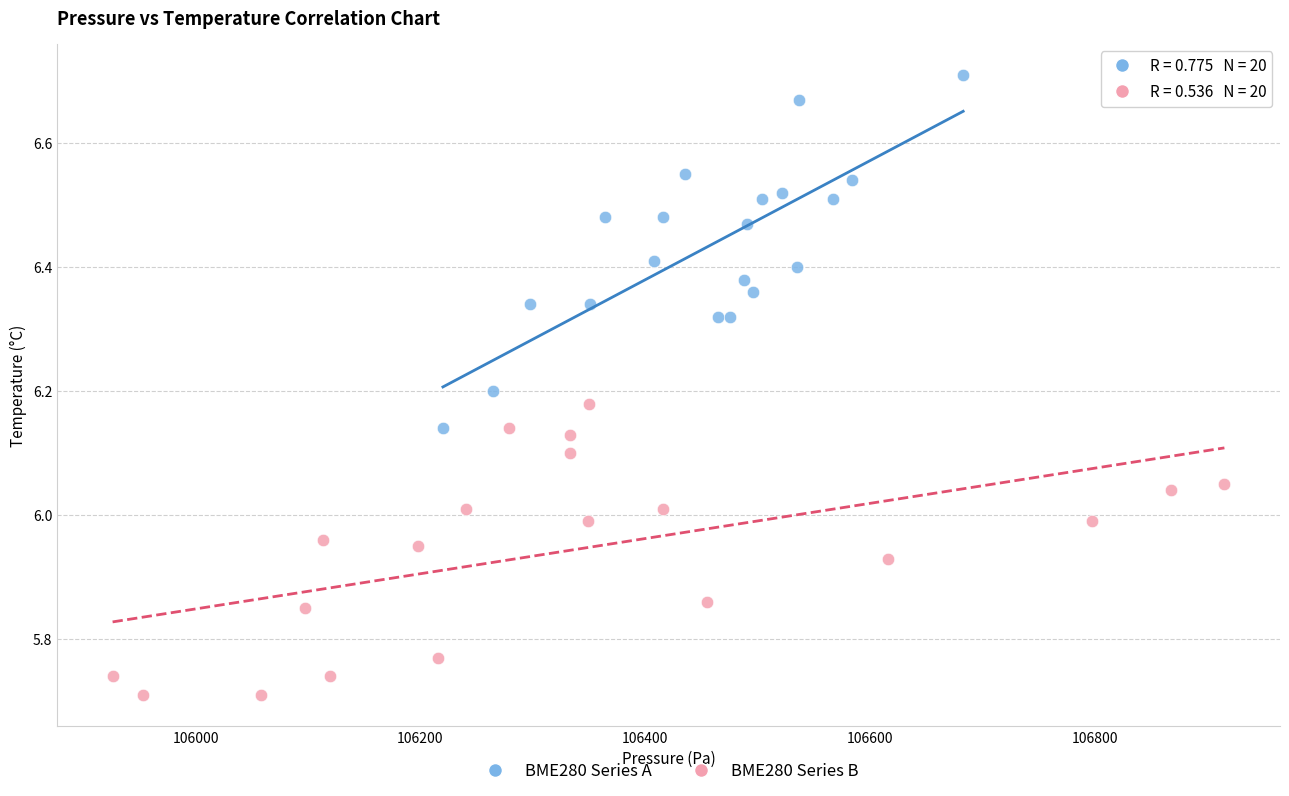

Which series contains the lowest Y value?

BME280 Series B